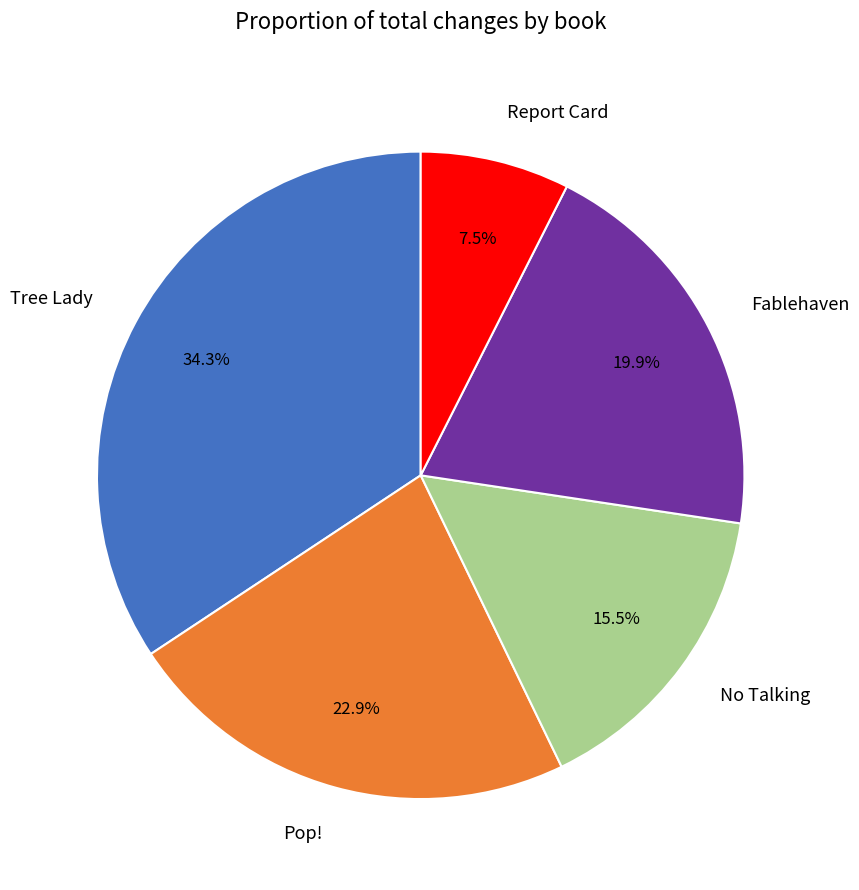

Which slice is the largest?

Tree Lady